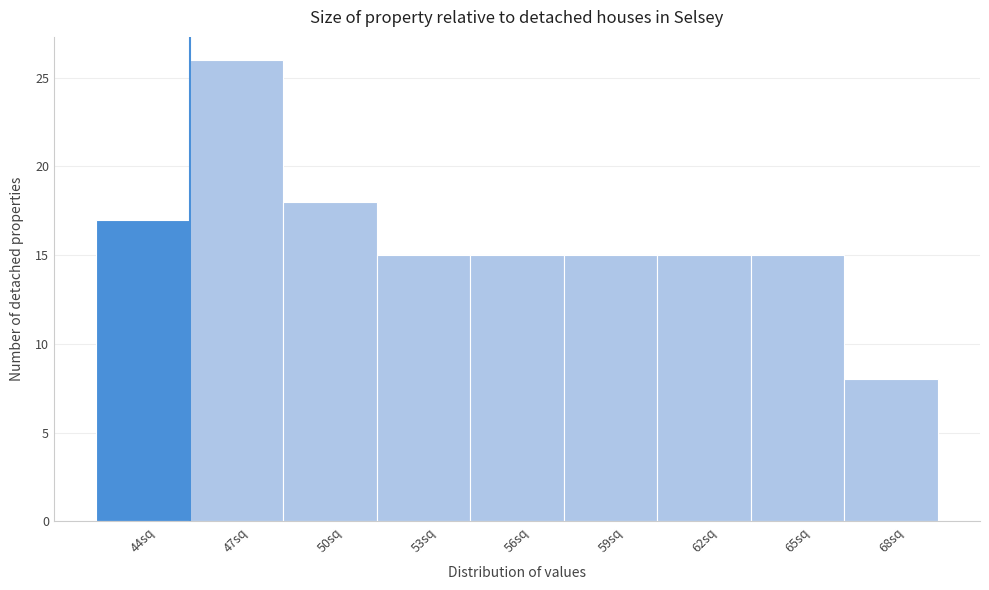

Reading right to left, extract all data points from this chart.

8	15	15	15	15	15	18	26	17